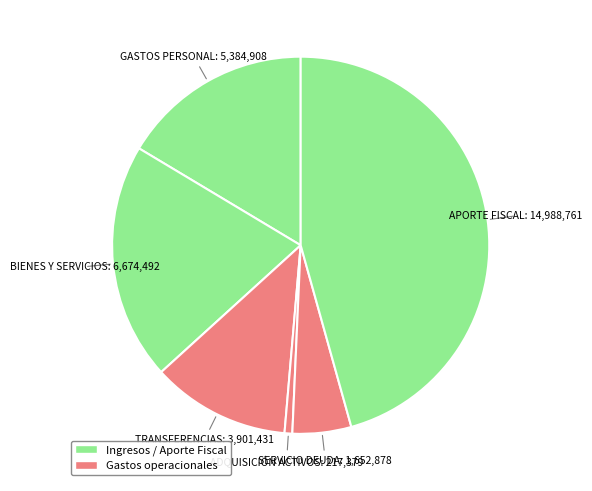

To the nearest percent, what is the difference between the largest and smallest slice percentages?

45%